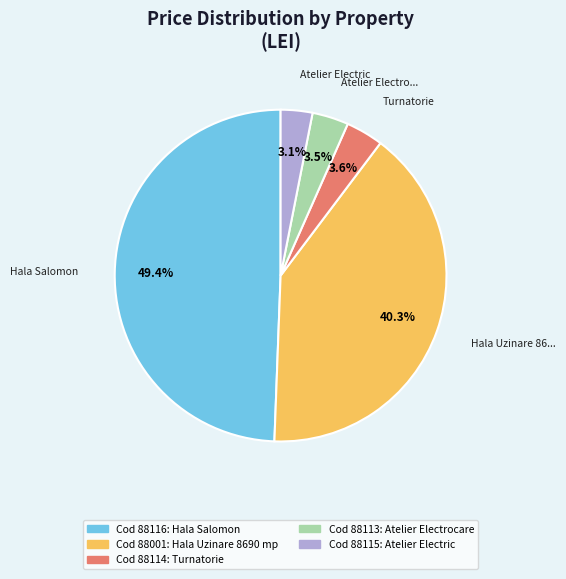

Is there a majority slice in this chart?

No